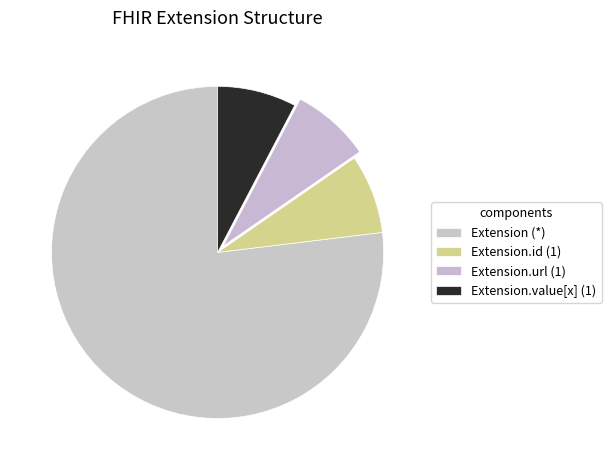

Count the number of slices in the pie.

4